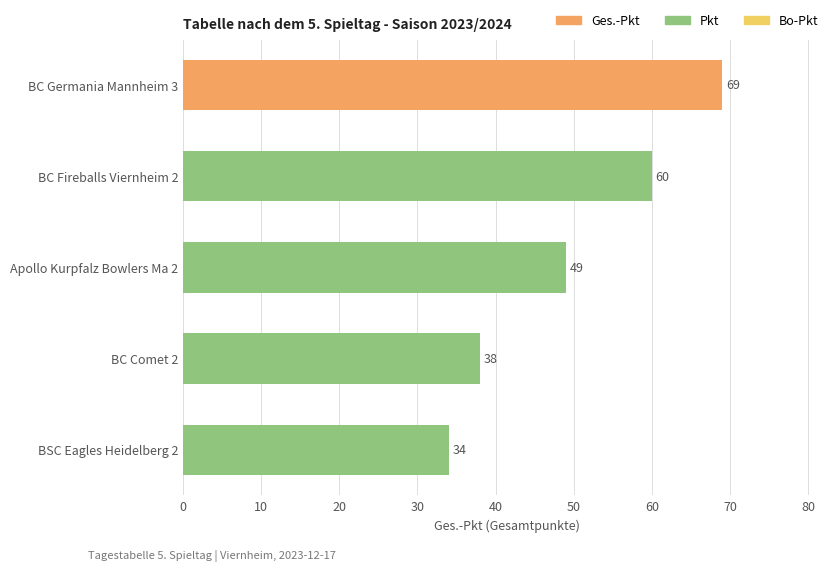

Is it true that the value at BC Germania Mannheim 3 is 69?

True